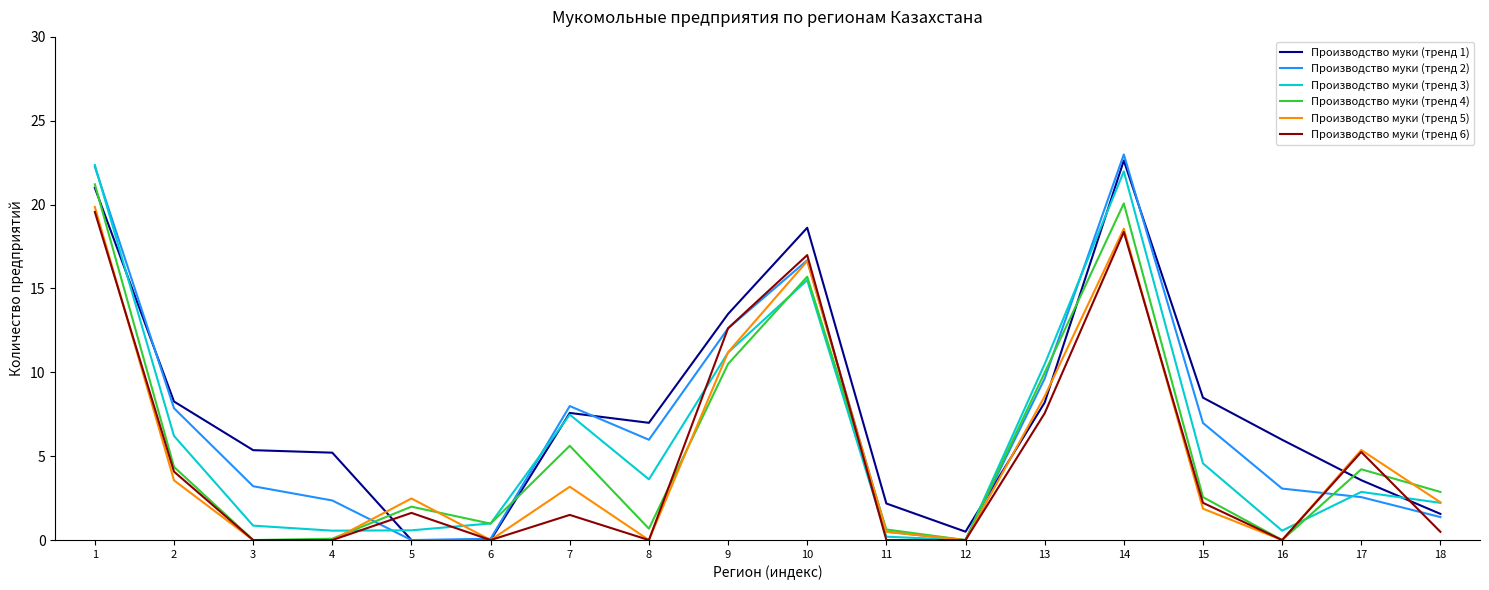

What is the difference between the highest and lowest values at 1?

2.8